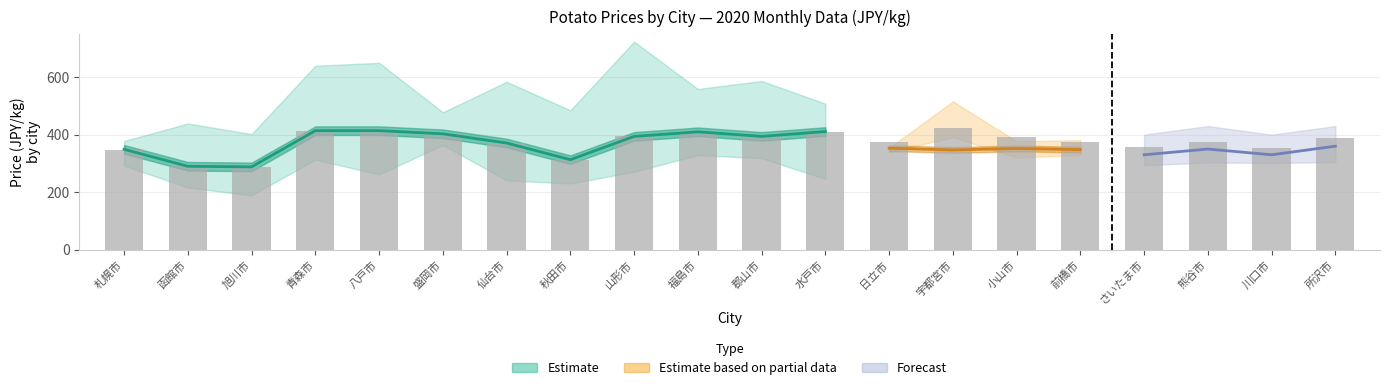

Reading left to right, transcribe all the data shown in this chart.

345	290	288	414	414	403	371	313	394	410	394	411	375	422	391	373	356	376	354	387